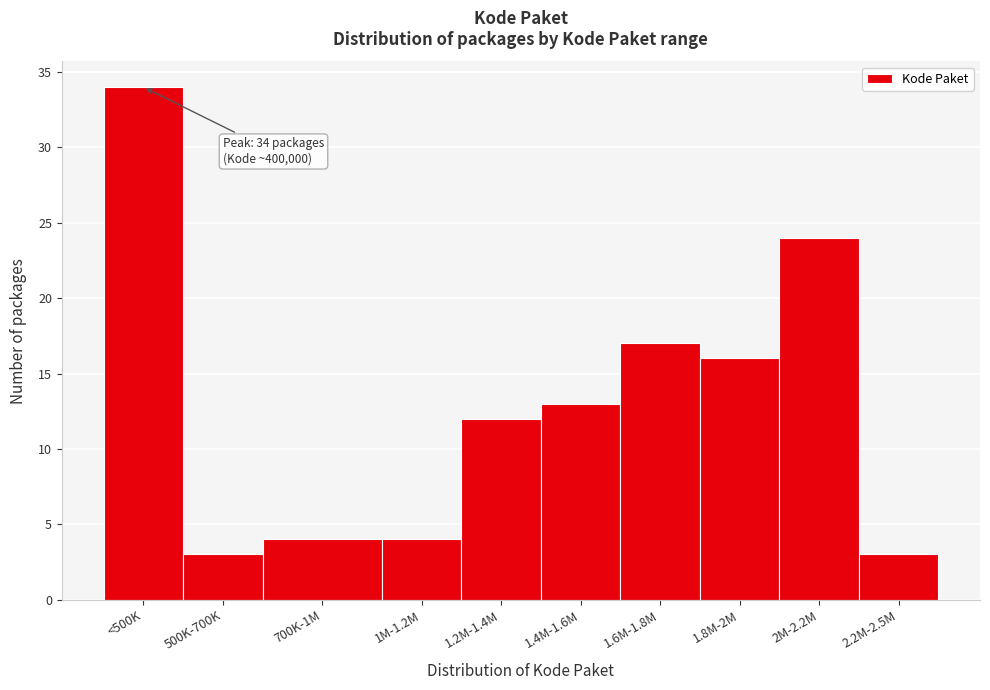

Reading right to left, extract all data points from this chart.

3	24	16	17	13	12	4	4	3	34